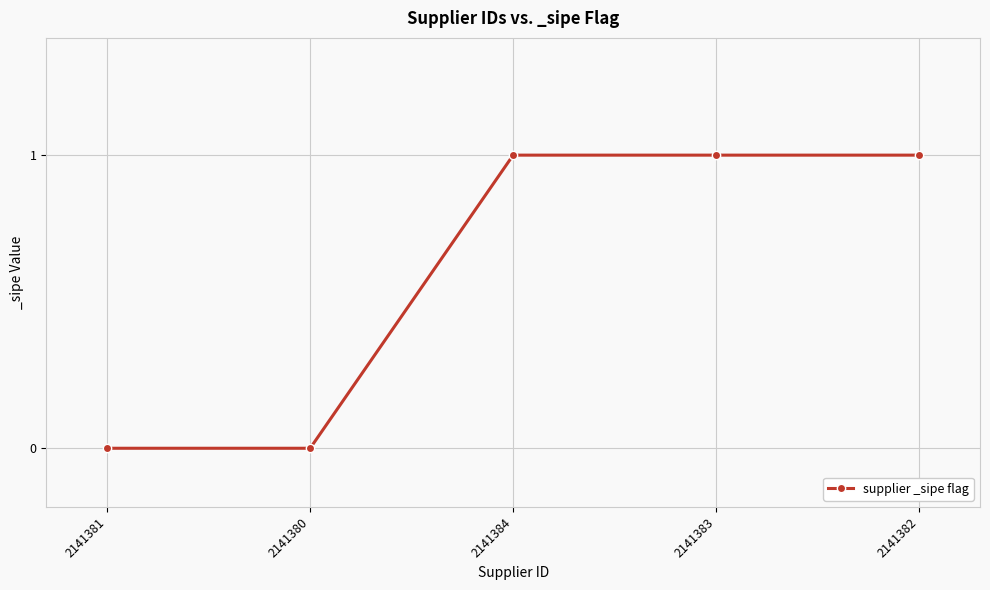

What is the difference between the second highest and minimum values?

1